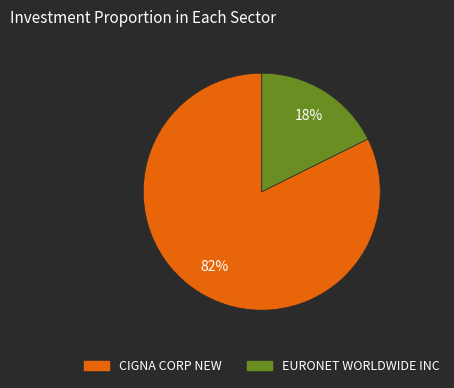

Do EURONET WORLDWIDE INC and CIGNA CORP NEW together represent more than half of the pie?

Yes